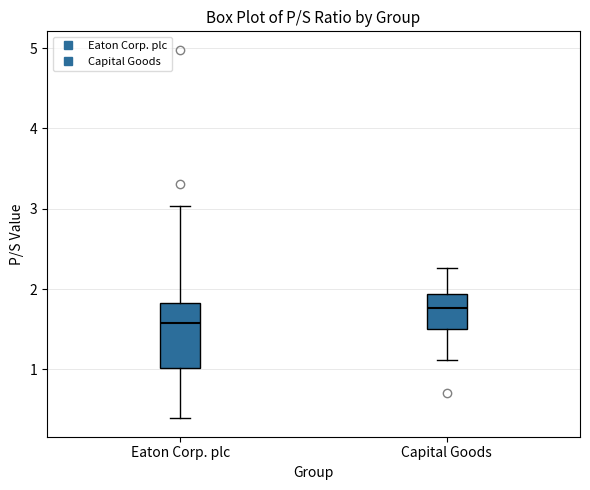

Reading left to right, transcribe this box plot: for each box, give where its median line is, the range the box spans, and where its two whiskers end, as read against the y-axis. The values are not printed on the chart, so give them approximately, as read against the axis.

Eaton Corp. plc: median 1.6, box 1.0 to 1.8, whiskers 0.4 to 3.0
Capital Goods: median 1.8, box 1.5 to 1.9, whiskers 1.1 to 2.3